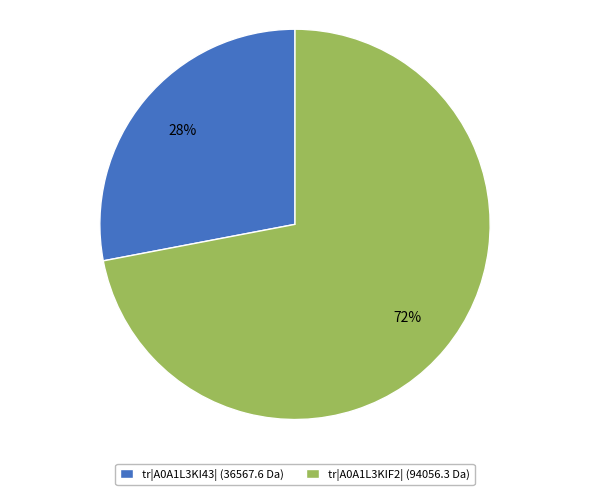

To the nearest percent, what is the difference between the largest and smallest slice percentages?

44%